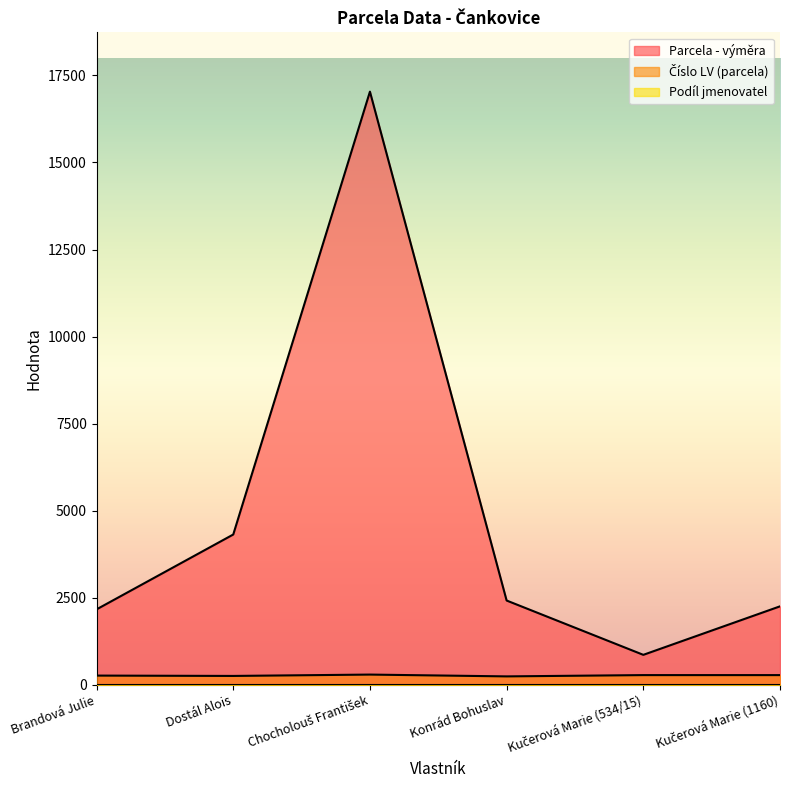

Is it true that Číslo LV (parcela) equals 440 at Kučerová Marie (1160)?

False